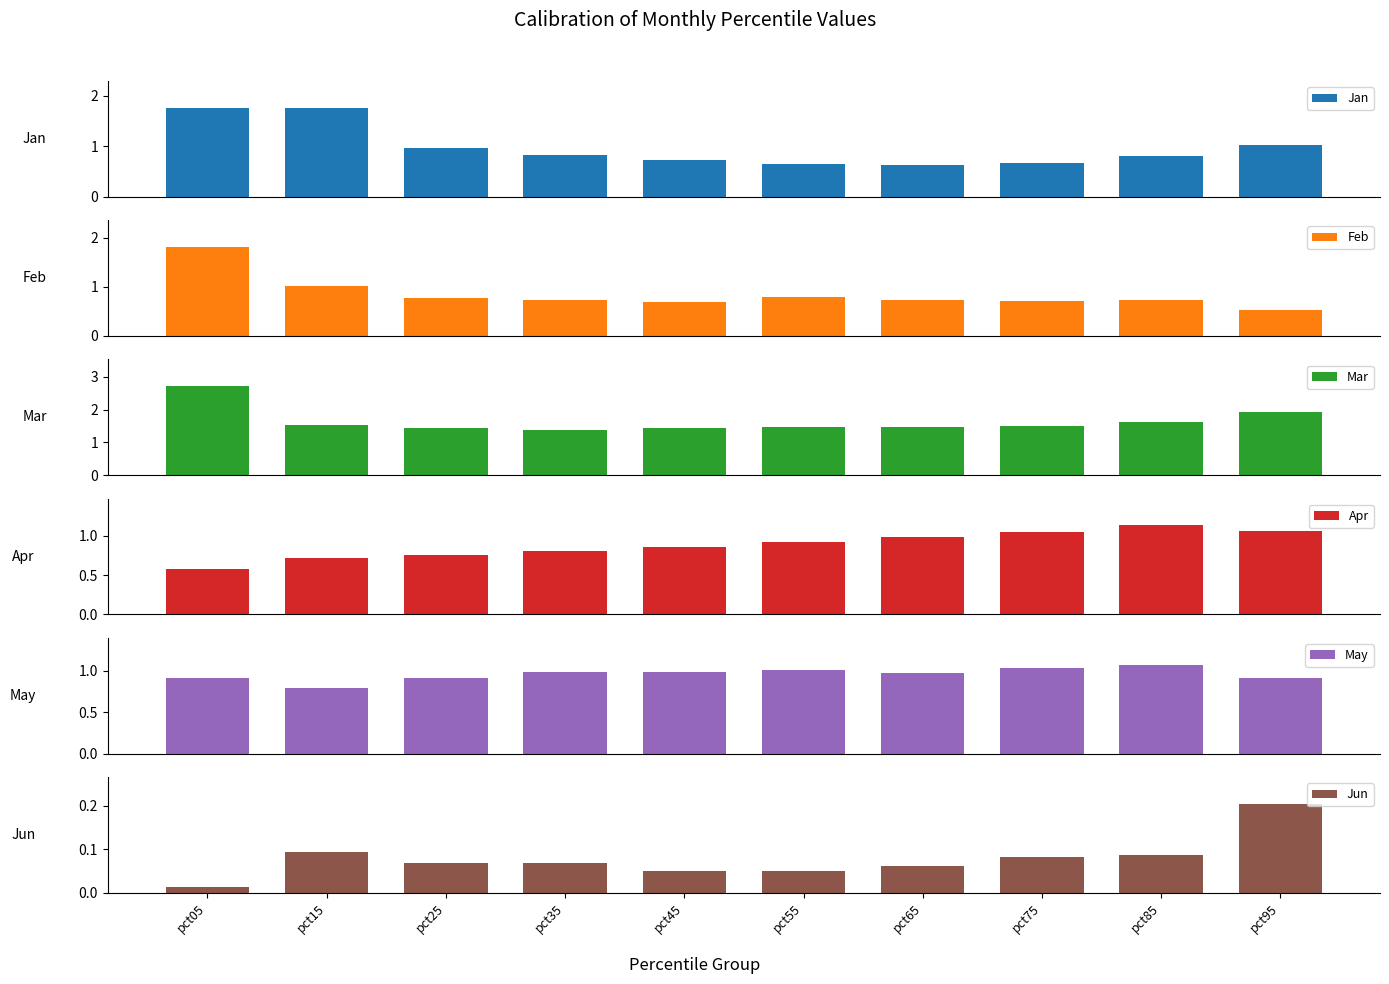

Which series has the largest total across all categories?

Mar